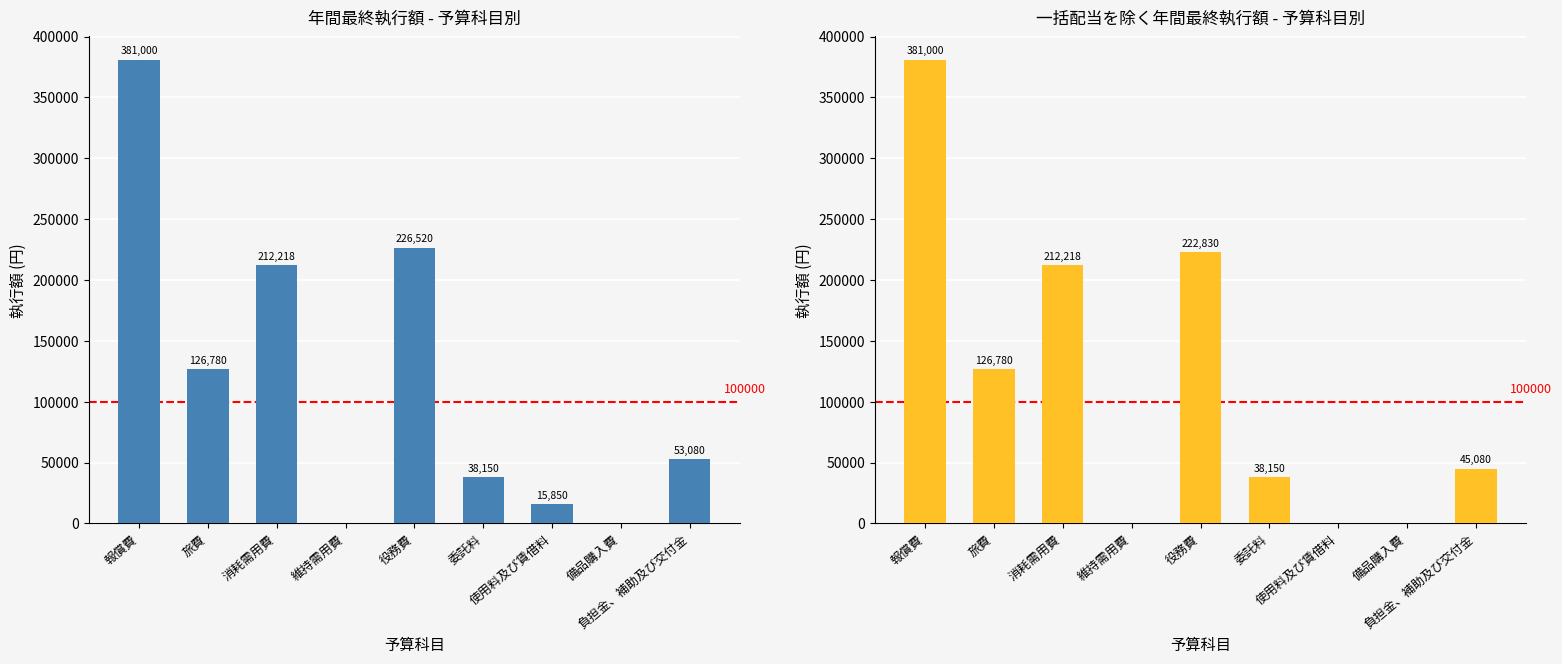

How many series are shown in this chart?

2